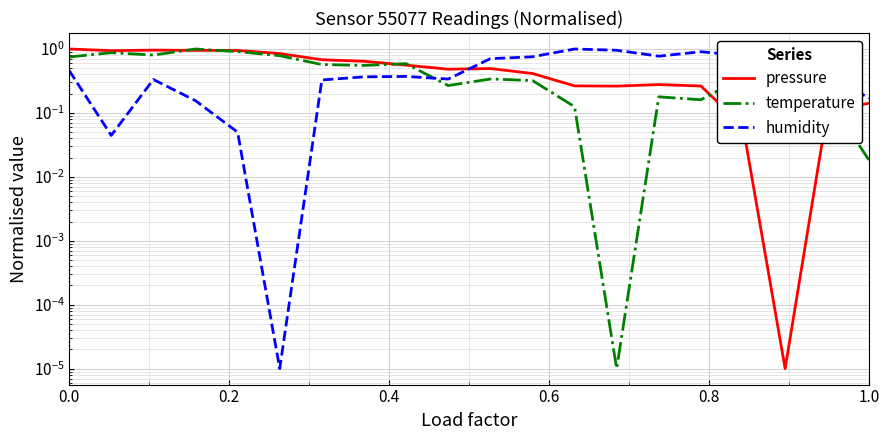

What are all the series names shown in the legend?

pressure, temperature, humidity